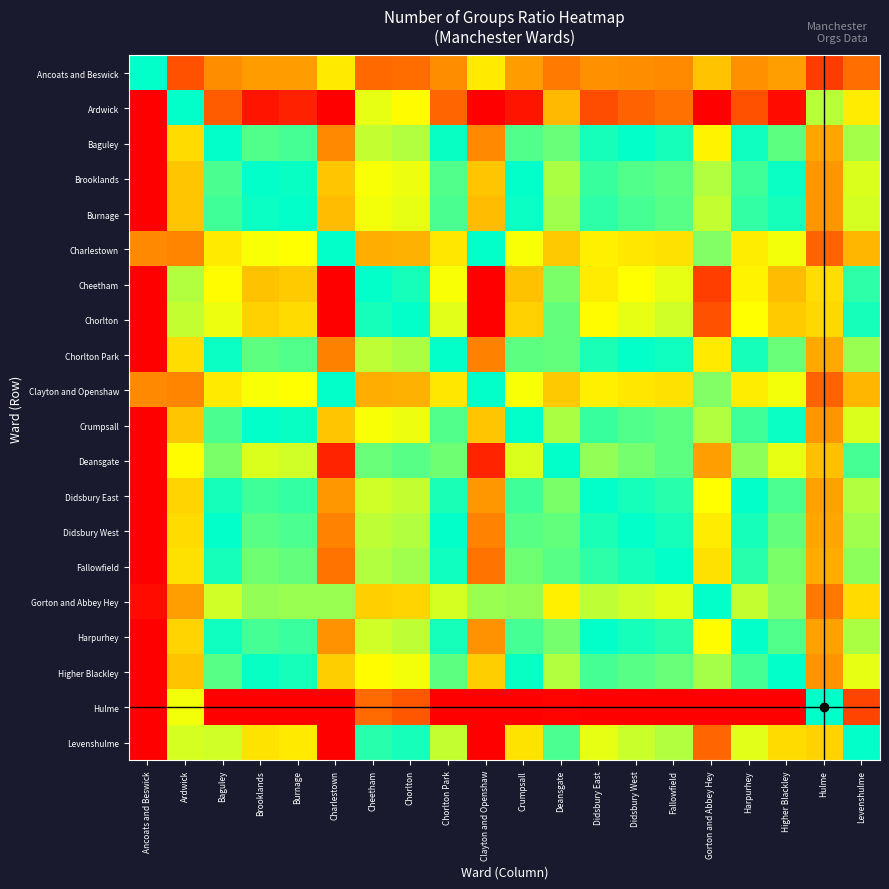

Reading right to left, transcribe all the data shown in this chart.

Ancoats and Beswick: Levenshulme=0.3	Hulme=0.2	Higher Blackley=0.4	Harpurhey=0.4	Gorton and Abbey Hey=0.5	Fallowfield=0.4	Didsbury West=0.4	Didsbury East=0.4	Deansgate=0.3	Crumpsall=0.4	Clayton and Openshaw=0.6	Chorlton Park=0.4	Chorlton=0.3	Cheetham=0.3	Charlestown=0.6	Burnage=0.4	Brooklands=0.4	Baguley=0.4	Ardwick=0.2	Ancoats and Beswick=1.0
Ardwick: Levenshulme=1.4	Hulme=0.8	Higher Blackley=2.0	Harpurhey=1.8	Gorton and Abbey Hey=2.4	Fallowfield=1.7	Didsbury West=1.7	Didsbury East=1.8	Deansgate=1.5	Crumpsall=1.9	Clayton and Openshaw=2.9	Chorlton Park=1.7	Chorlton=1.3	Cheetham=1.3	Charlestown=2.9	Burnage=1.9	Brooklands=1.9	Baguley=1.8	Ardwick=1.0	Ancoats and Beswick=4.7
Baguley: Levenshulme=0.8	Hulme=0.4	Higher Blackley=1.1	Harpurhey=1.0	Gorton and Abbey Hey=1.4	Fallowfield=1.0	Didsbury West=1.0	Didsbury East=1.0	Deansgate=0.9	Crumpsall=1.1	Clayton and Openshaw=1.6	Chorlton Park=1.0	Chorlton=0.8	Cheetham=0.7	Charlestown=1.6	Burnage=1.1	Brooklands=1.1	Baguley=1.0	Ardwick=0.6	Ancoats and Beswick=2.7
Brooklands: Levenshulme=0.7	Hulme=0.4	Higher Blackley=1.0	Harpurhey=0.9	Gorton and Abbey Hey=1.2	Fallowfield=0.9	Didsbury West=0.9	Didsbury East=0.9	Deansgate=0.8	Crumpsall=1.0	Clayton and Openshaw=1.5	Chorlton Park=0.9	Chorlton=0.7	Cheetham=0.7	Charlestown=1.5	Burnage=1.0	Brooklands=1.0	Baguley=0.9	Ardwick=0.5	Ancoats and Beswick=2.4
Burnage: Levenshulme=0.7	Hulme=0.4	Higher Blackley=1.0	Harpurhey=0.9	Gorton and Abbey Hey=1.2	Fallowfield=0.9	Didsbury West=0.9	Didsbury East=0.9	Deansgate=0.8	Crumpsall=1.0	Clayton and Openshaw=1.5	Chorlton Park=0.9	Chorlton=0.7	Cheetham=0.7	Charlestown=1.5	Burnage=1.0	Brooklands=1.0	Baguley=0.9	Ardwick=0.5	Ancoats and Beswick=2.5
Charlestown: Levenshulme=0.5	Hulme=0.3	Higher Blackley=0.7	Harpurhey=0.6	Gorton and Abbey Hey=0.8	Fallowfield=0.6	Didsbury West=0.6	Didsbury East=0.6	Deansgate=0.5	Crumpsall=0.7	Clayton and Openshaw=1.0	Chorlton Park=0.6	Chorlton=0.5	Cheetham=0.5	Charlestown=1.0	Burnage=0.7	Brooklands=0.7	Baguley=0.6	Ardwick=0.3	Ancoats and Beswick=1.6
Cheetham: Levenshulme=1.1	Hulme=0.6	Higher Blackley=1.5	Harpurhey=1.4	Gorton and Abbey Hey=1.8	Fallowfield=1.3	Didsbury West=1.3	Didsbury East=1.4	Deansgate=1.2	Crumpsall=1.5	Clayton and Openshaw=2.2	Chorlton Park=1.3	Chorlton=1.0	Cheetham=1.0	Charlestown=2.2	Burnage=1.5	Brooklands=1.5	Baguley=1.3	Ardwick=0.8	Ancoats and Beswick=3.6
Chorlton: Levenshulme=1.0	Hulme=0.6	Higher Blackley=1.5	Harpurhey=1.3	Gorton and Abbey Hey=1.8	Fallowfield=1.3	Didsbury West=1.3	Didsbury East=1.3	Deansgate=1.1	Crumpsall=1.4	Clayton and Openshaw=2.1	Chorlton Park=1.3	Chorlton=1.0	Cheetham=1.0	Charlestown=2.1	Burnage=1.4	Brooklands=1.4	Baguley=1.3	Ardwick=0.7	Ancoats and Beswick=3.5
Chorlton Park: Levenshulme=0.8	Hulme=0.4	Higher Blackley=1.1	Harpurhey=1.0	Gorton and Abbey Hey=1.4	Fallowfield=1.0	Didsbury West=1.0	Didsbury East=1.0	Deansgate=0.9	Crumpsall=1.1	Clayton and Openshaw=1.7	Chorlton Park=1.0	Chorlton=0.8	Cheetham=0.8	Charlestown=1.7	Burnage=1.1	Brooklands=1.1	Baguley=1.0	Ardwick=0.6	Ancoats and Beswick=2.7
Clayton and Openshaw: Levenshulme=0.5	Hulme=0.3	Higher Blackley=0.7	Harpurhey=0.6	Gorton and Abbey Hey=0.8	Fallowfield=0.6	Didsbury West=0.6	Didsbury East=0.6	Deansgate=0.5	Crumpsall=0.7	Clayton and Openshaw=1.0	Chorlton Park=0.6	Chorlton=0.5	Cheetham=0.5	Charlestown=1.0	Burnage=0.7	Brooklands=0.7	Baguley=0.6	Ardwick=0.3	Ancoats and Beswick=1.6
Crumpsall: Levenshulme=0.7	Hulme=0.4	Higher Blackley=1.0	Harpurhey=0.9	Gorton and Abbey Hey=1.2	Fallowfield=0.9	Didsbury West=0.9	Didsbury East=0.9	Deansgate=0.8	Crumpsall=1.0	Clayton and Openshaw=1.5	Chorlton Park=0.9	Chorlton=0.7	Cheetham=0.7	Charlestown=1.5	Burnage=1.0	Brooklands=1.0	Baguley=0.9	Ardwick=0.5	Ancoats and Beswick=2.4
Deansgate: Levenshulme=0.9	Hulme=0.5	Higher Blackley=1.3	Harpurhey=1.2	Gorton and Abbey Hey=1.6	Fallowfield=1.1	Didsbury West=1.2	Didsbury East=1.2	Deansgate=1.0	Crumpsall=1.3	Clayton and Openshaw=1.9	Chorlton Park=1.1	Chorlton=0.9	Cheetham=0.9	Charlestown=1.9	Burnage=1.3	Brooklands=1.3	Baguley=1.2	Ardwick=0.7	Ancoats and Beswick=3.1
Didsbury East: Levenshulme=0.8	Hulme=0.4	Higher Blackley=1.1	Harpurhey=1.0	Gorton and Abbey Hey=1.3	Fallowfield=0.9	Didsbury West=1.0	Didsbury East=1.0	Deansgate=0.8	Crumpsall=1.1	Clayton and Openshaw=1.6	Chorlton Park=1.0	Chorlton=0.7	Cheetham=0.7	Charlestown=1.6	Burnage=1.1	Brooklands=1.1	Baguley=1.0	Ardwick=0.6	Ancoats and Beswick=2.6
Didsbury West: Levenshulme=0.8	Hulme=0.4	Higher Blackley=1.1	Harpurhey=1.0	Gorton and Abbey Hey=1.4	Fallowfield=1.0	Didsbury West=1.0	Didsbury East=1.0	Deansgate=0.9	Crumpsall=1.1	Clayton and Openshaw=1.6	Chorlton Park=1.0	Chorlton=0.8	Cheetham=0.8	Charlestown=1.6	Burnage=1.1	Brooklands=1.1	Baguley=1.0	Ardwick=0.6	Ancoats and Beswick=2.7
Fallowfield: Levenshulme=0.8	Hulme=0.4	Higher Blackley=1.2	Harpurhey=1.0	Gorton and Abbey Hey=1.4	Fallowfield=1.0	Didsbury West=1.0	Didsbury East=1.1	Deansgate=0.9	Crumpsall=1.1	Clayton and Openshaw=1.7	Chorlton Park=1.0	Chorlton=0.8	Cheetham=0.8	Charlestown=1.7	Burnage=1.1	Brooklands=1.1	Baguley=1.0	Ardwick=0.6	Ancoats and Beswick=2.8
Gorton and Abbey Hey: Levenshulme=0.6	Hulme=0.3	Higher Blackley=0.8	Harpurhey=0.7	Gorton and Abbey Hey=1.0	Fallowfield=0.7	Didsbury West=0.7	Didsbury East=0.8	Deansgate=0.6	Crumpsall=0.8	Clayton and Openshaw=1.2	Chorlton Park=0.7	Chorlton=0.6	Cheetham=0.5	Charlestown=1.2	Burnage=0.8	Brooklands=0.8	Baguley=0.7	Ardwick=0.4	Ancoats and Beswick=2.0
Harpurhey: Levenshulme=0.8	Hulme=0.4	Higher Blackley=1.1	Harpurhey=1.0	Gorton and Abbey Hey=1.3	Fallowfield=1.0	Didsbury West=1.0	Didsbury East=1.0	Deansgate=0.8	Crumpsall=1.1	Clayton and Openshaw=1.6	Chorlton Park=1.0	Chorlton=0.8	Cheetham=0.7	Charlestown=1.6	Burnage=1.1	Brooklands=1.1	Baguley=1.0	Ardwick=0.6	Ancoats and Beswick=2.6
Higher Blackley: Levenshulme=0.7	Hulme=0.4	Higher Blackley=1.0	Harpurhey=0.9	Gorton and Abbey Hey=1.2	Fallowfield=0.9	Didsbury West=0.9	Didsbury East=0.9	Deansgate=0.8	Crumpsall=1.0	Clayton and Openshaw=1.5	Chorlton Park=0.9	Chorlton=0.7	Cheetham=0.7	Charlestown=1.5	Burnage=1.0	Brooklands=1.0	Baguley=0.9	Ardwick=0.5	Ancoats and Beswick=2.4
Hulme: Levenshulme=1.8	Hulme=1.0	Higher Blackley=2.6	Harpurhey=2.3	Gorton and Abbey Hey=3.1	Fallowfield=2.2	Didsbury West=2.3	Didsbury East=2.4	Deansgate=2.0	Crumpsall=2.6	Clayton and Openshaw=3.8	Chorlton Park=2.3	Chorlton=1.8	Cheetham=1.7	Charlestown=3.8	Burnage=2.5	Brooklands=2.6	Baguley=2.3	Ardwick=1.3	Ancoats and Beswick=6.2
Levenshulme: Levenshulme=1.0	Hulme=0.6	Higher Blackley=1.4	Harpurhey=1.3	Gorton and Abbey Hey=1.7	Fallowfield=1.2	Didsbury West=1.3	Didsbury East=1.3	Deansgate=1.1	Crumpsall=1.4	Clayton and Openshaw=2.1	Chorlton Park=1.3	Chorlton=1.0	Cheetham=0.9	Charlestown=2.1	Burnage=1.4	Brooklands=1.4	Baguley=1.3	Ardwick=0.7	Ancoats and Beswick=3.4